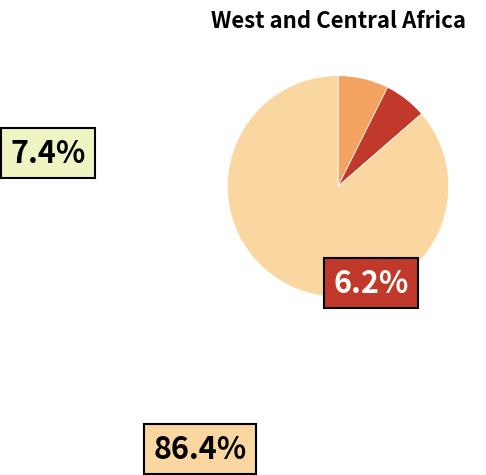

Does any single category account for the majority?

Yes